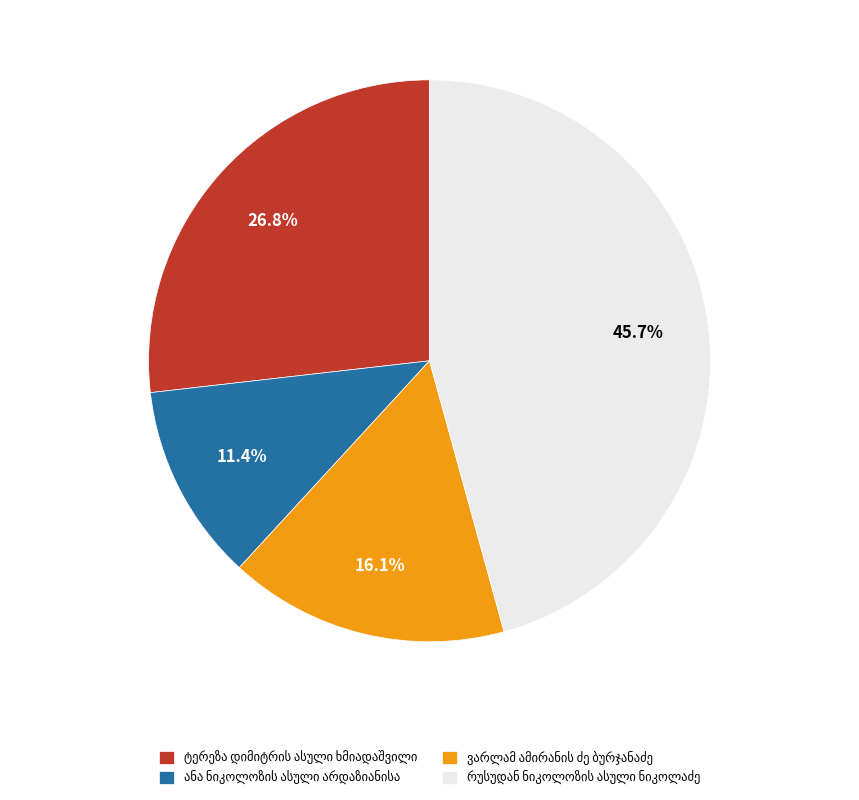

Does any single category account for the majority?

No